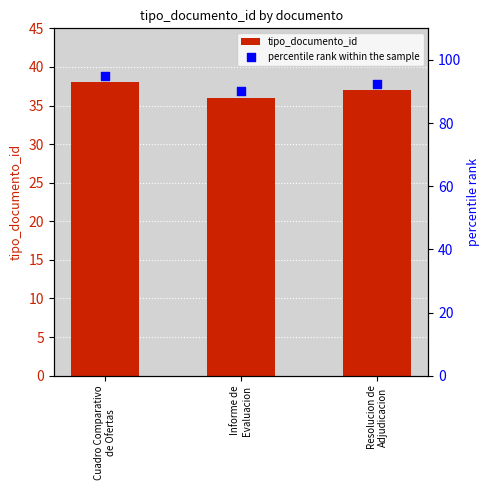

Which series has the largest total across all categories?

percentile rank within the sample